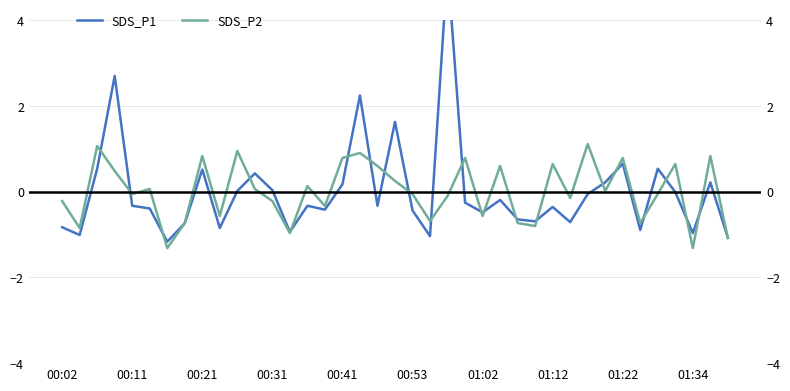

Is it true that SDS_P1 equals 0.1 at 37?

False